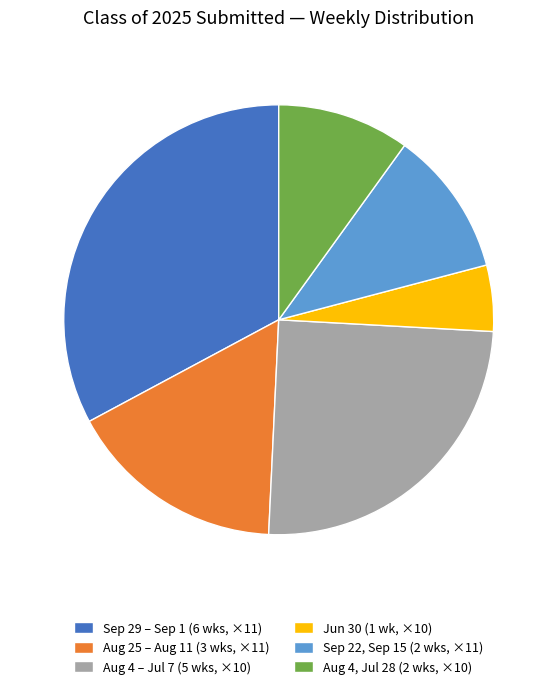

True or false: Aug 25 – Aug 11 (3 wks, ×11) accounts for 16% of the total.

True